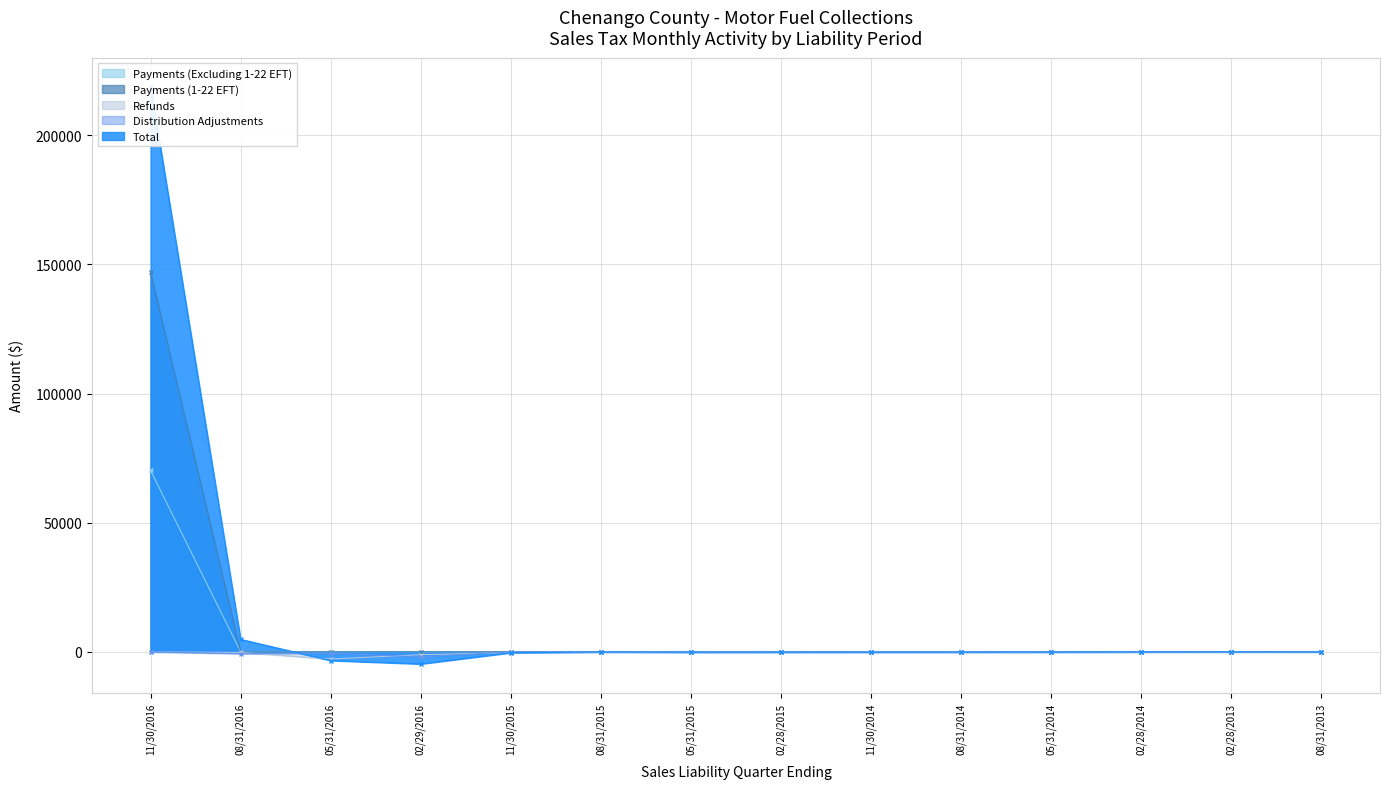

What is the smallest value displayed?

-4680.6